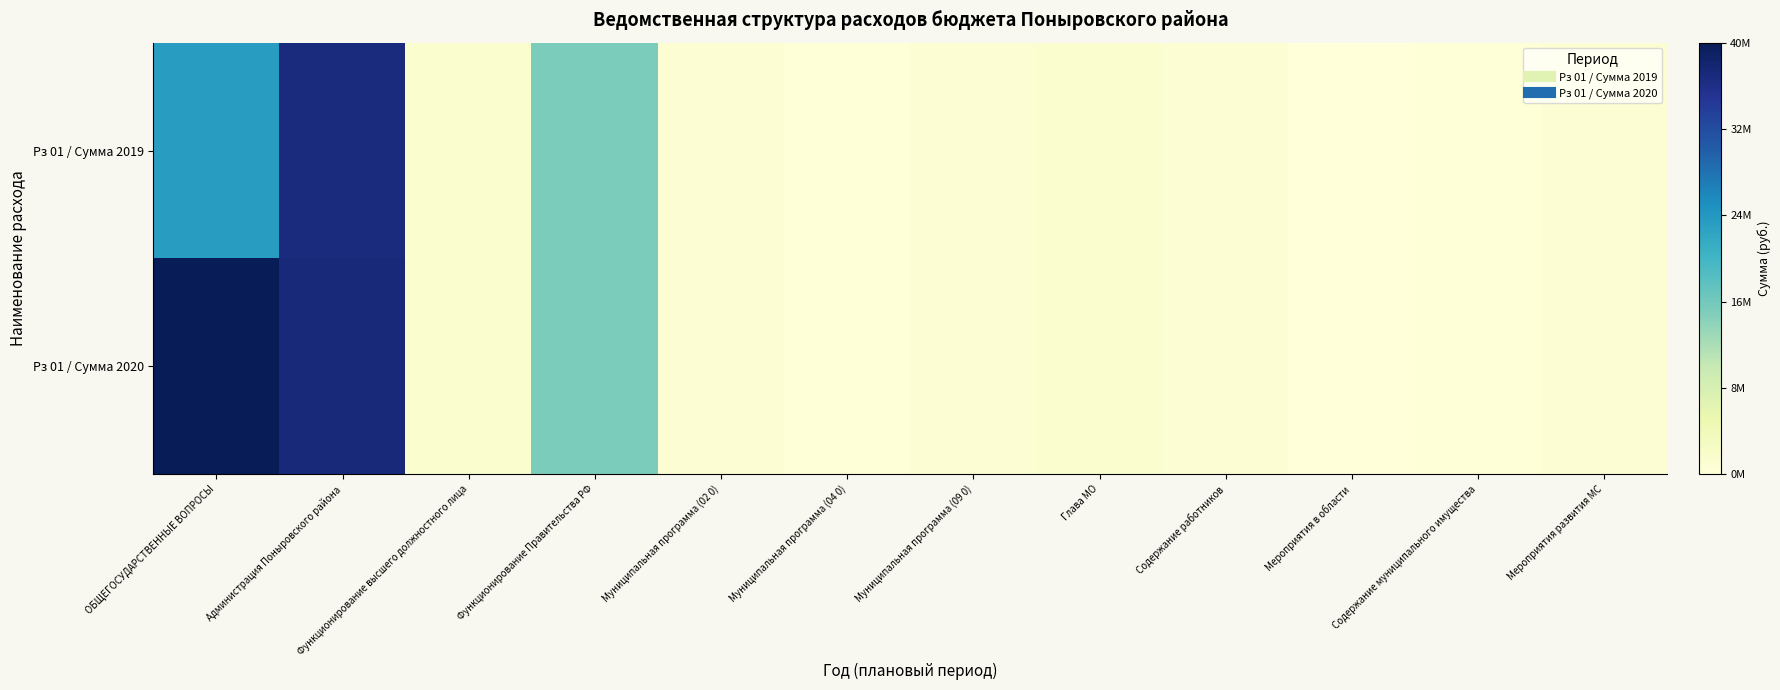

Which series has the largest total across all categories?

Рз 01 / Сумма 2020